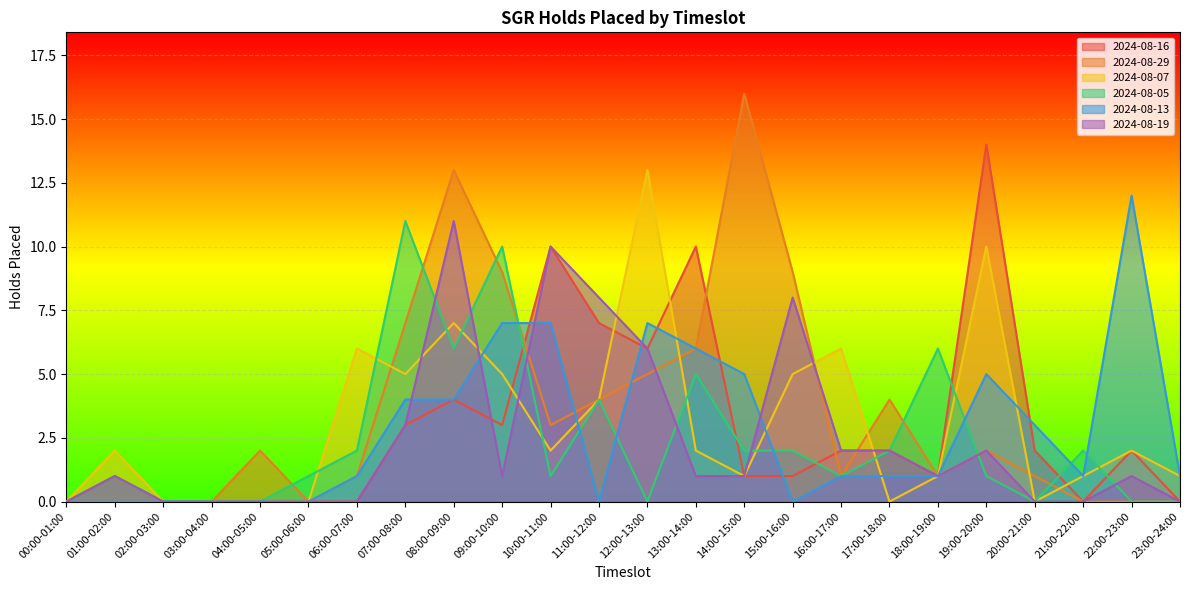

What is the spread (max minus min) of values at 18:00-19:00?

5